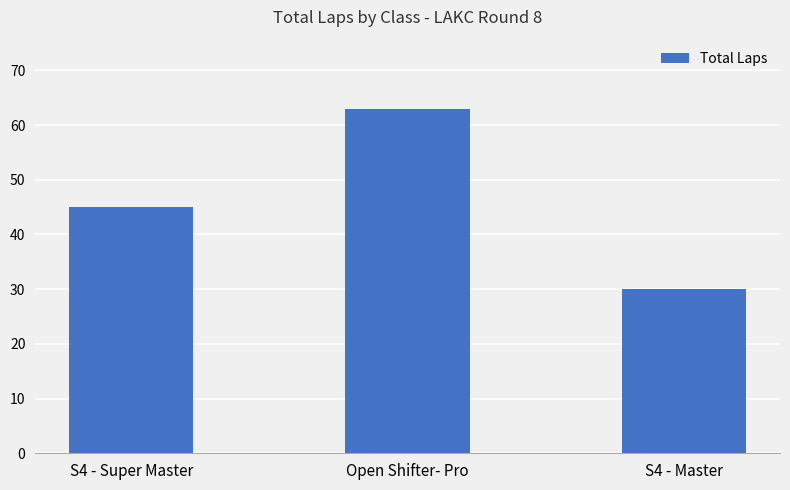

The value at S4 - Super Master is 28. True or false?

False